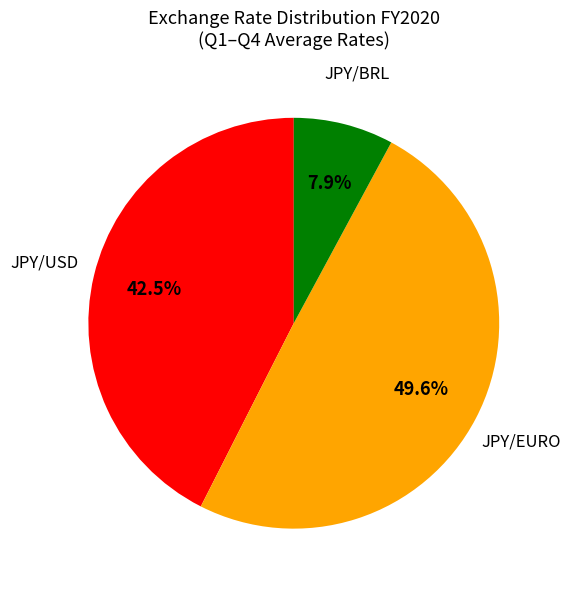

Is there a majority slice in this chart?

No